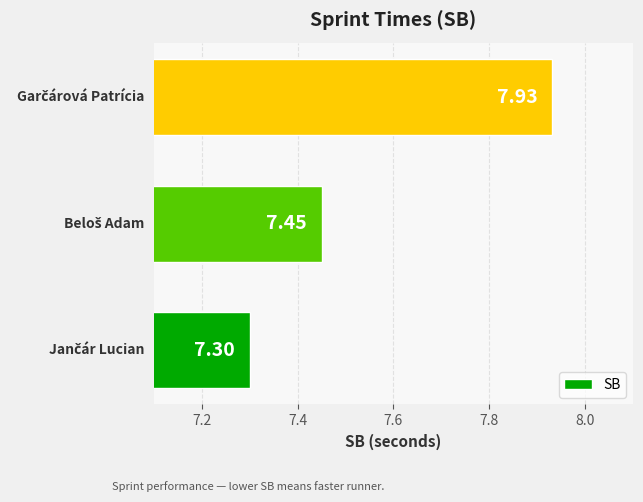

What is the difference between the maximum and minimum values?

0.6